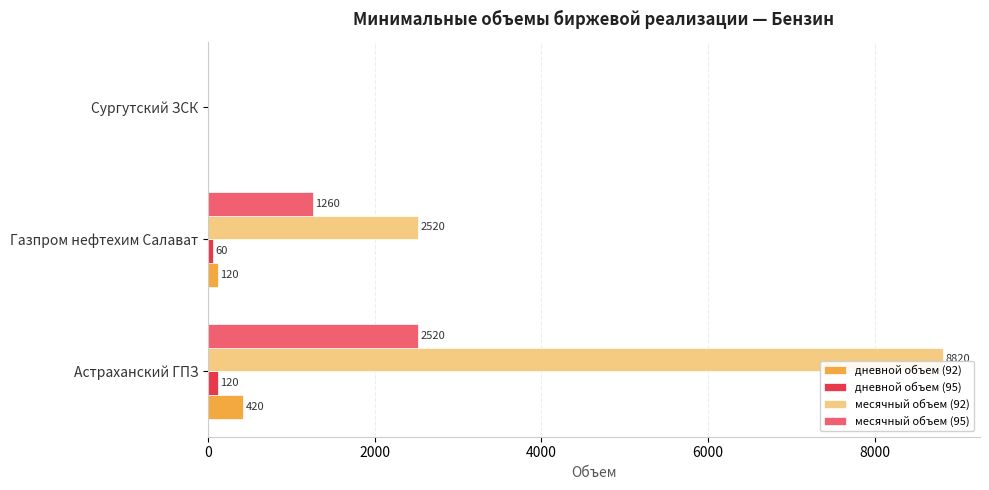

Is the value of дневной объем (95) at Астраханский ГПЗ greater than the value of месячный объем (92) at Сургутский ЗСК?

Yes